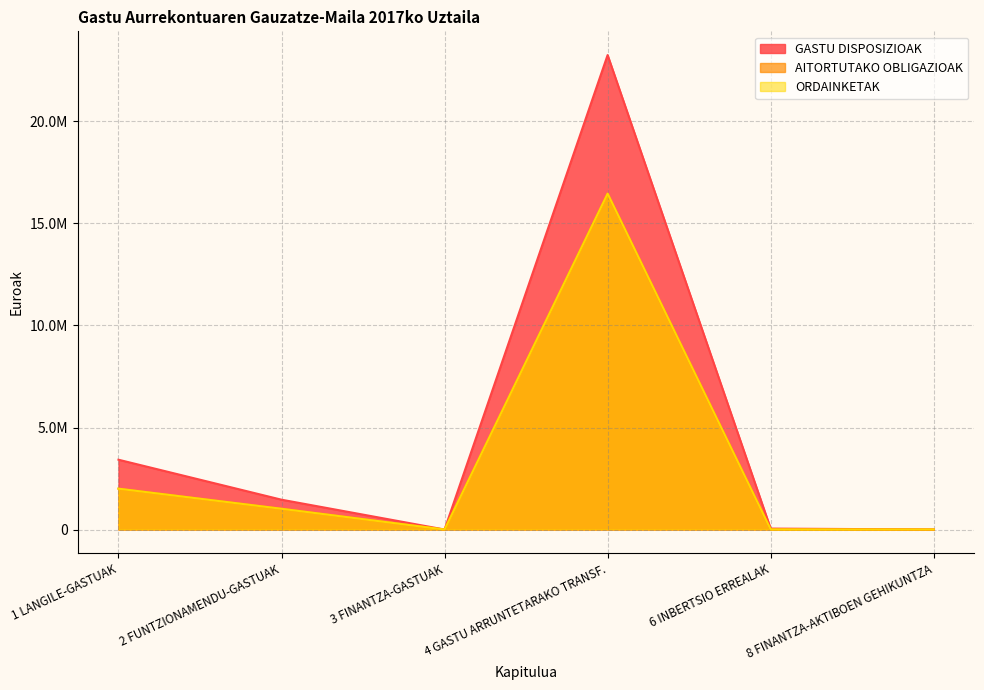

The value of AITORTUTAKO OBLIGAZIOAK at 8 FINANTZA-AKTIBOEN GEHIKUNTZA is 1500.0. True or false?

True